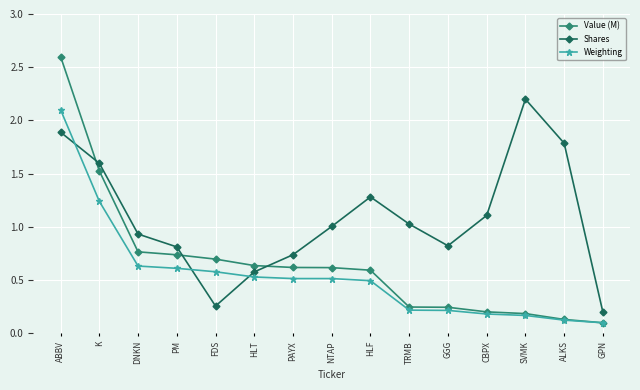

How many interior local peaks does the Shares series have?

2